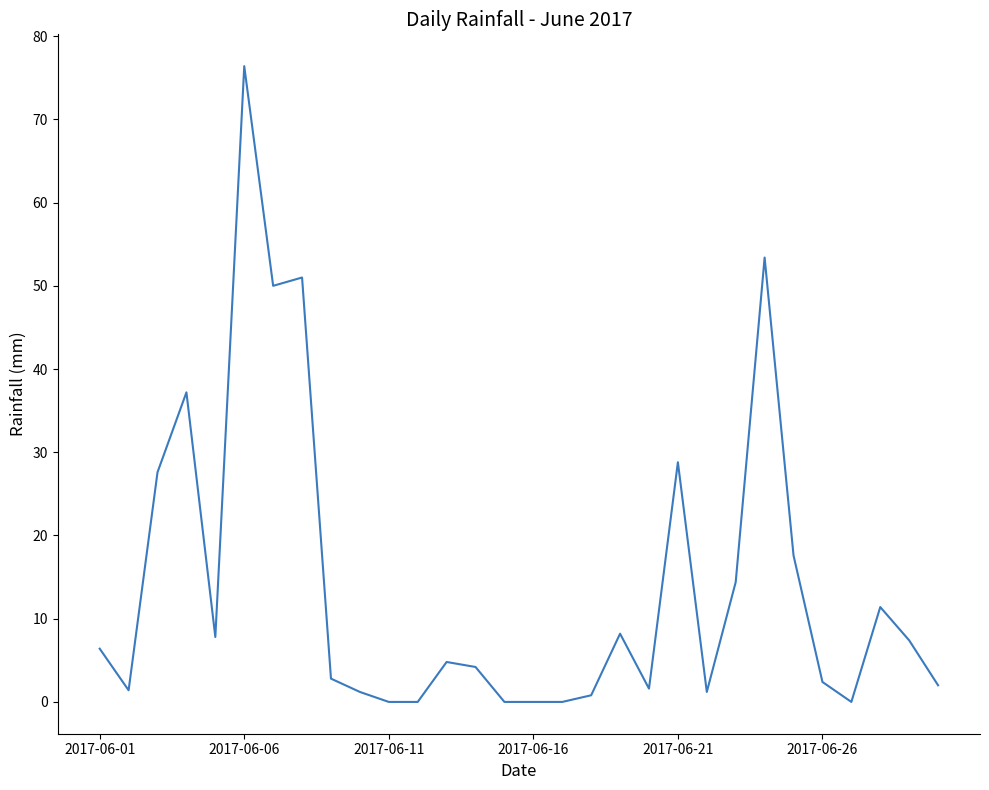

How many lines are shown in the chart?

1